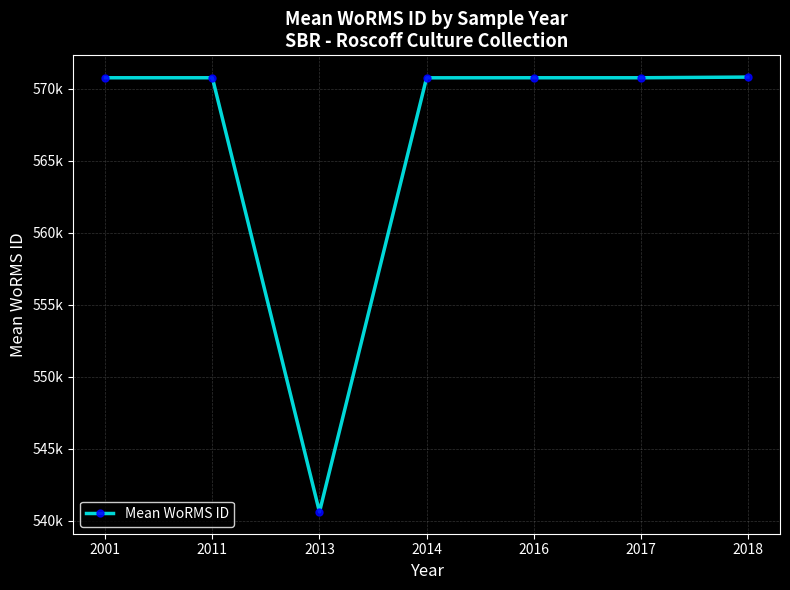

What is the smallest value displayed?

540604